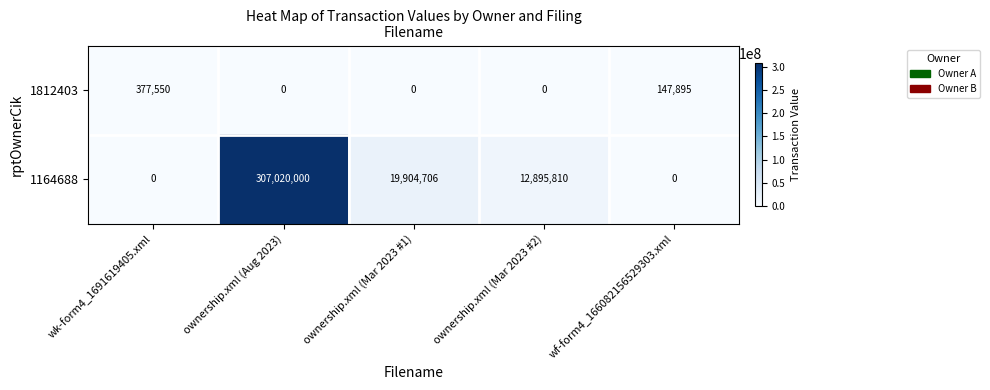

What is the sum of all 1812403 values?

525445